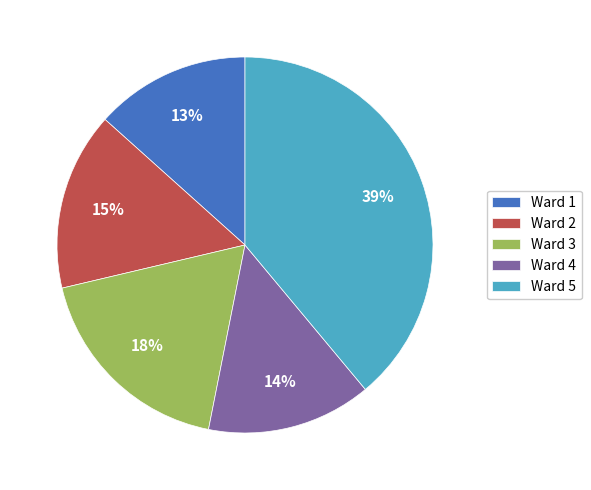

The Ward 4 slice represents 19% of the pie. True or false?

False